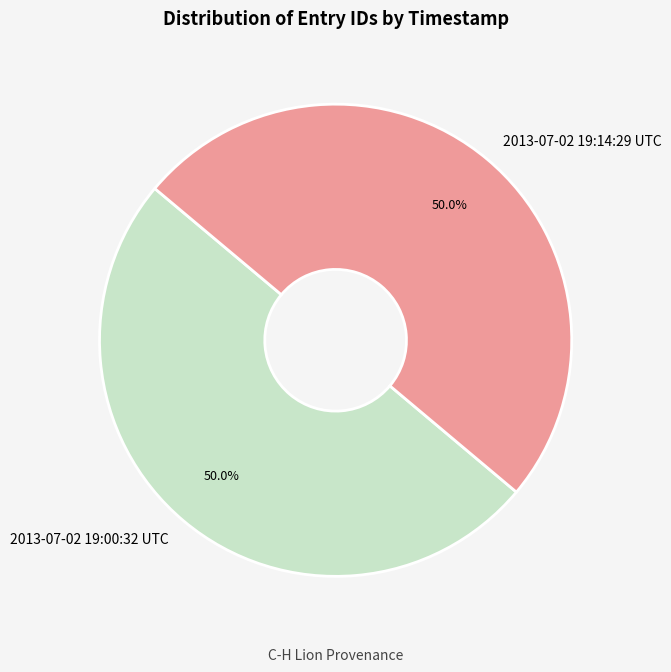

Count the number of slices in the pie.

2